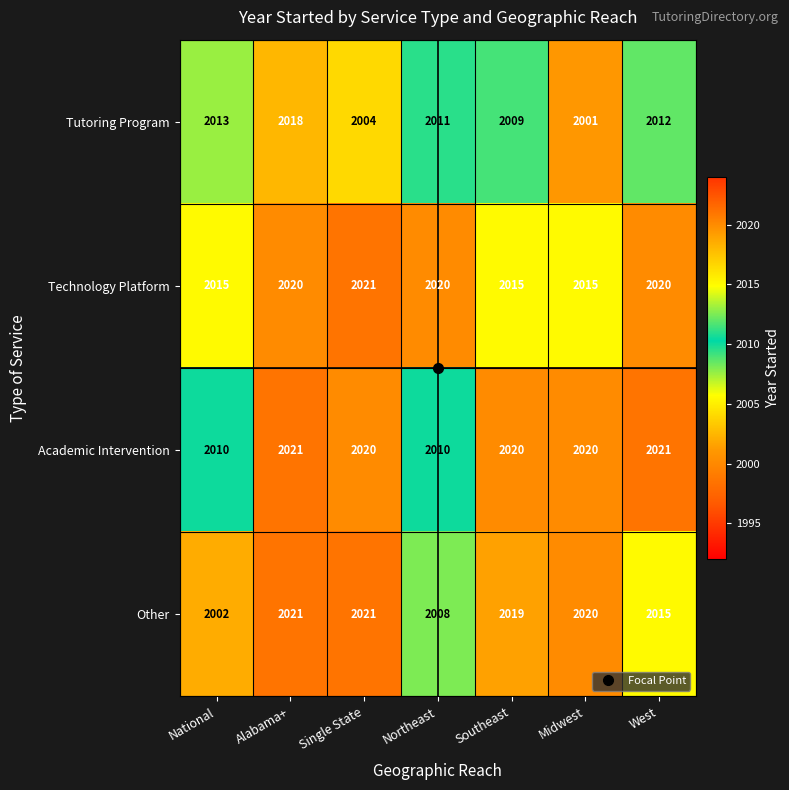

What is the difference between the second highest and minimum values in the Academic Intervention series?

11